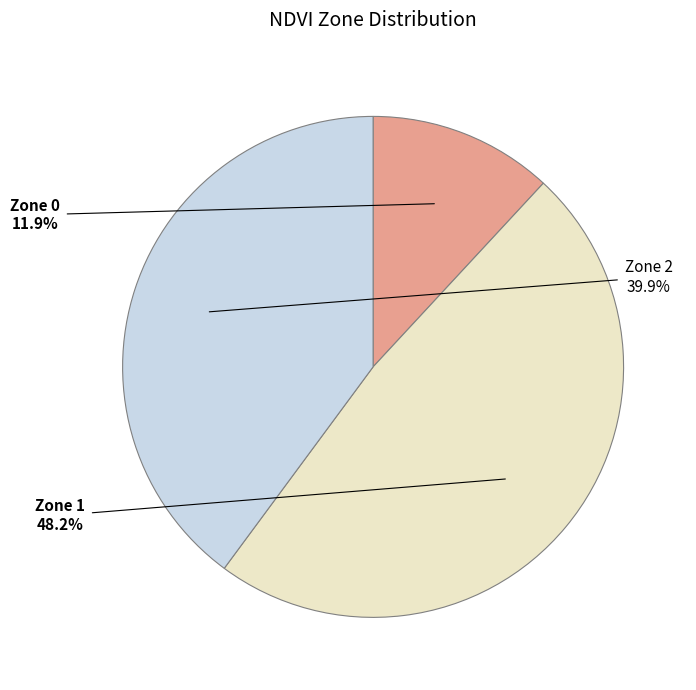

What percentage is the Zone 0 slice, to the nearest percent?

12%